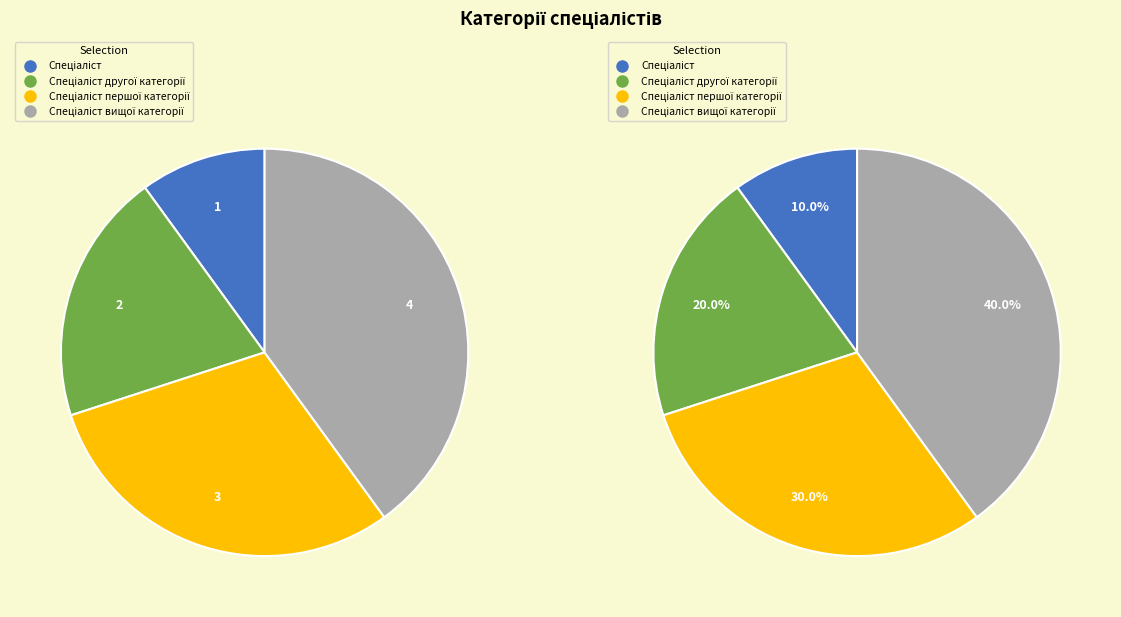

Between Спеціаліст першої категорії and Спеціаліст другої категорії, which is larger?

Спеціаліст першої категорії